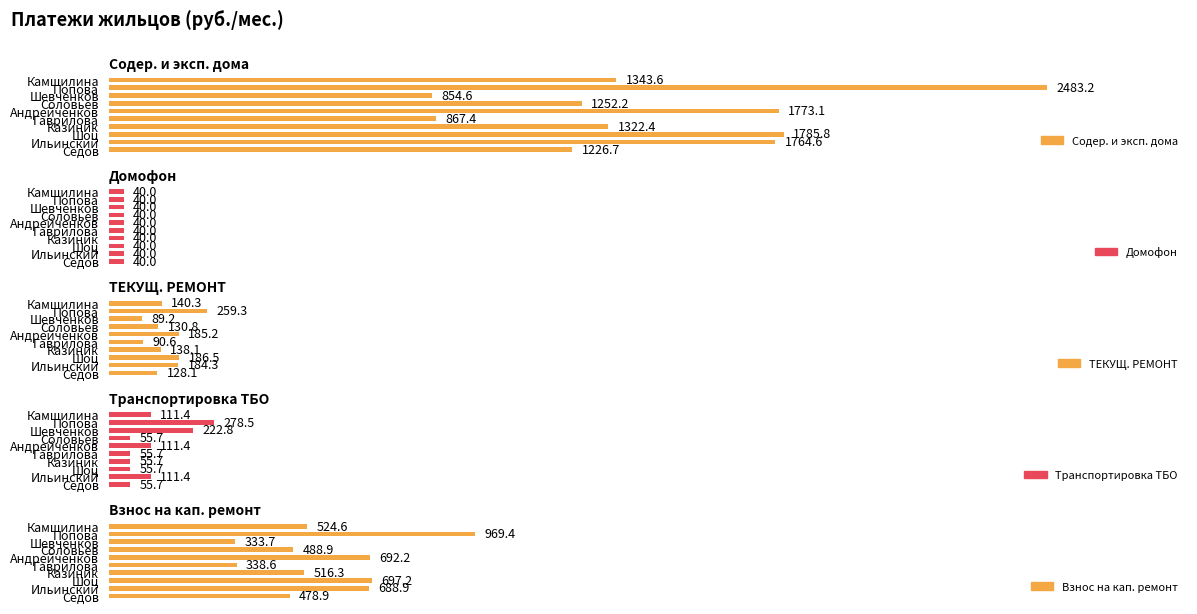

What is the average value of the Содер. и эксп. дома series?

1467.4